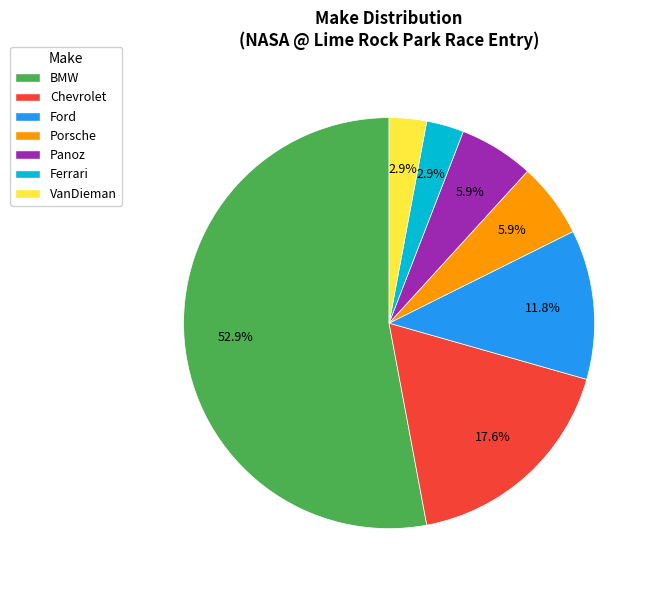

To the nearest percent, what percentage of the pie is Porsche?

6%